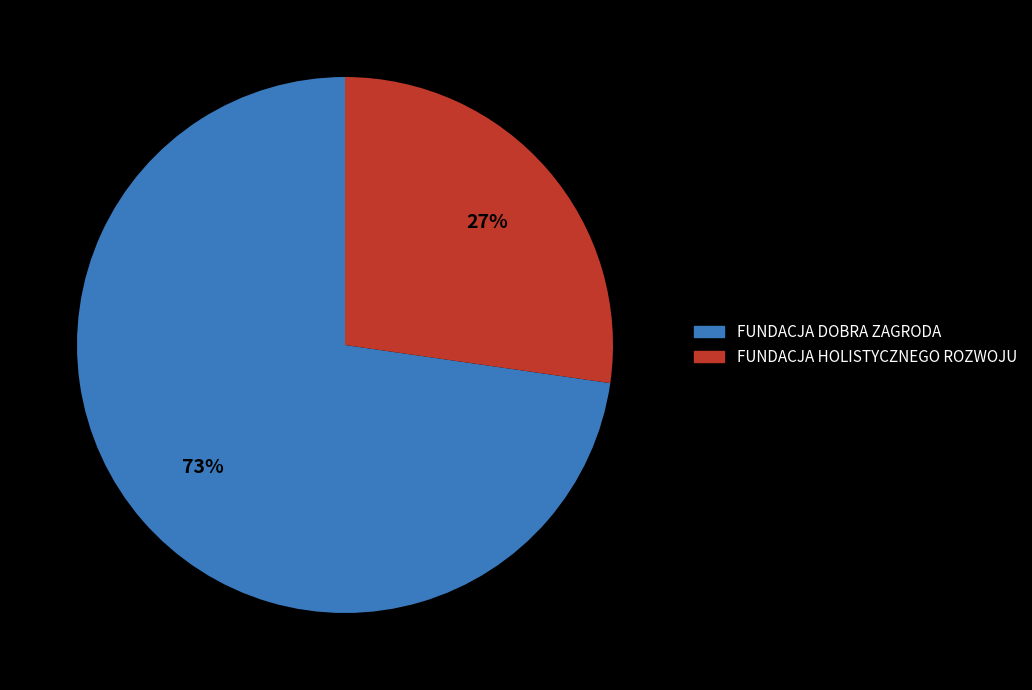

What is the ratio of the value at FUNDACJA HOLISTYCZNEGO ROZWOJU to the value at FUNDACJA DOBRA ZAGRODA?

0.4